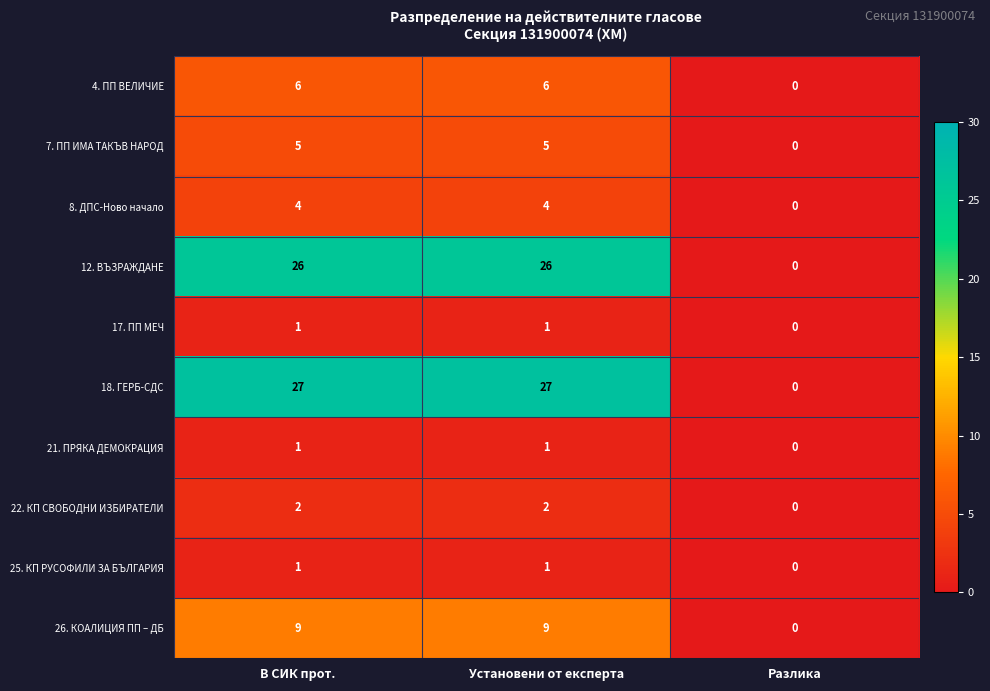

Reading left to right, transcribe all the data shown in this chart.

4. ПП ВЕЛИЧИЕ: 6	6	0
7. ПП ИМА ТАКЪВ НАРОД: 5	5	0
8. ДПС-Ново начало: 4	4	0
12. ВЪЗРАЖДАНЕ: 26	26	0
17. ПП МЕЧ: 1	1	0
18. ГЕРБ-СДС: 27	27	0
21. ПРЯКА ДЕМОКРАЦИЯ: 1	1	0
22. КП СВОБОДНИ ИЗБИРАТЕЛИ: 2	2	0
25. КП РУСОФИЛИ ЗА БЪЛГАРИЯ: 1	1	0
26. КОАЛИЦИЯ ПП – ДБ: 9	9	0